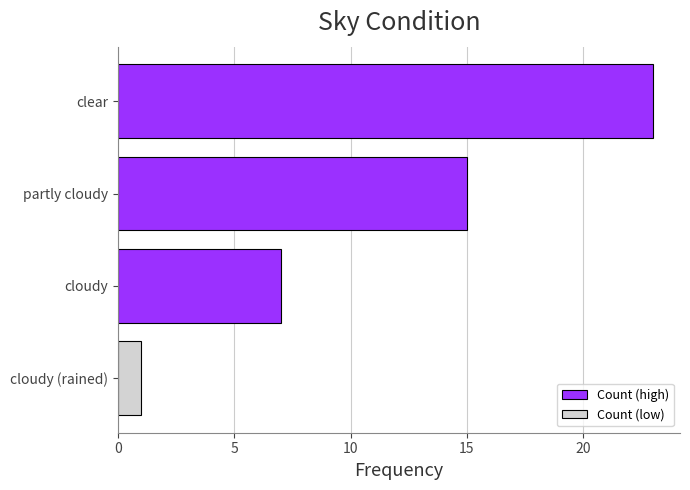

What is the change in value from clear to partly cloudy?

-8